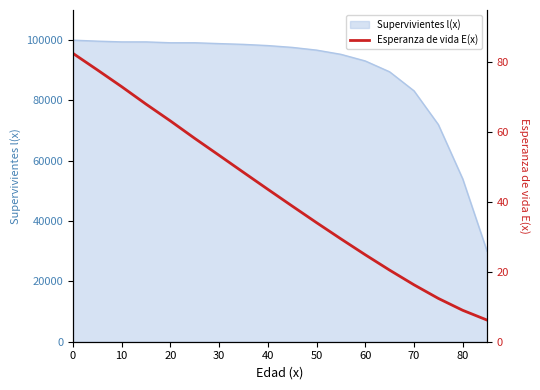

True or false: the data shows 86.8 at 50.

False